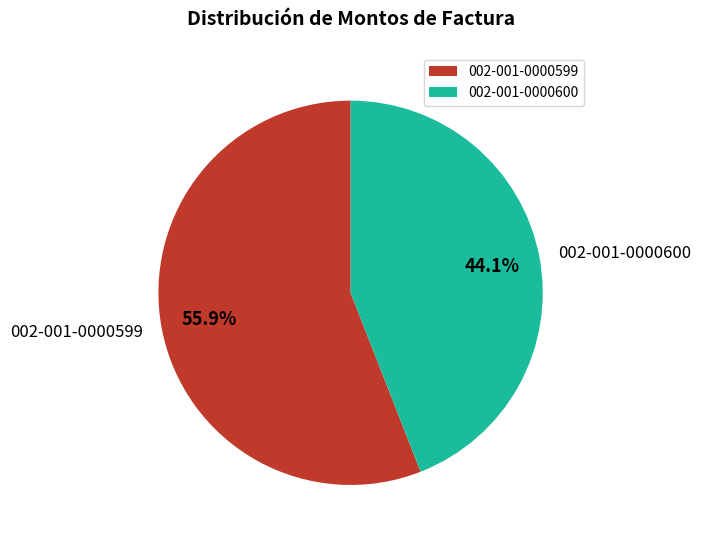

Which has a higher value, 002-001-0000599 or 002-001-0000600?

002-001-0000599